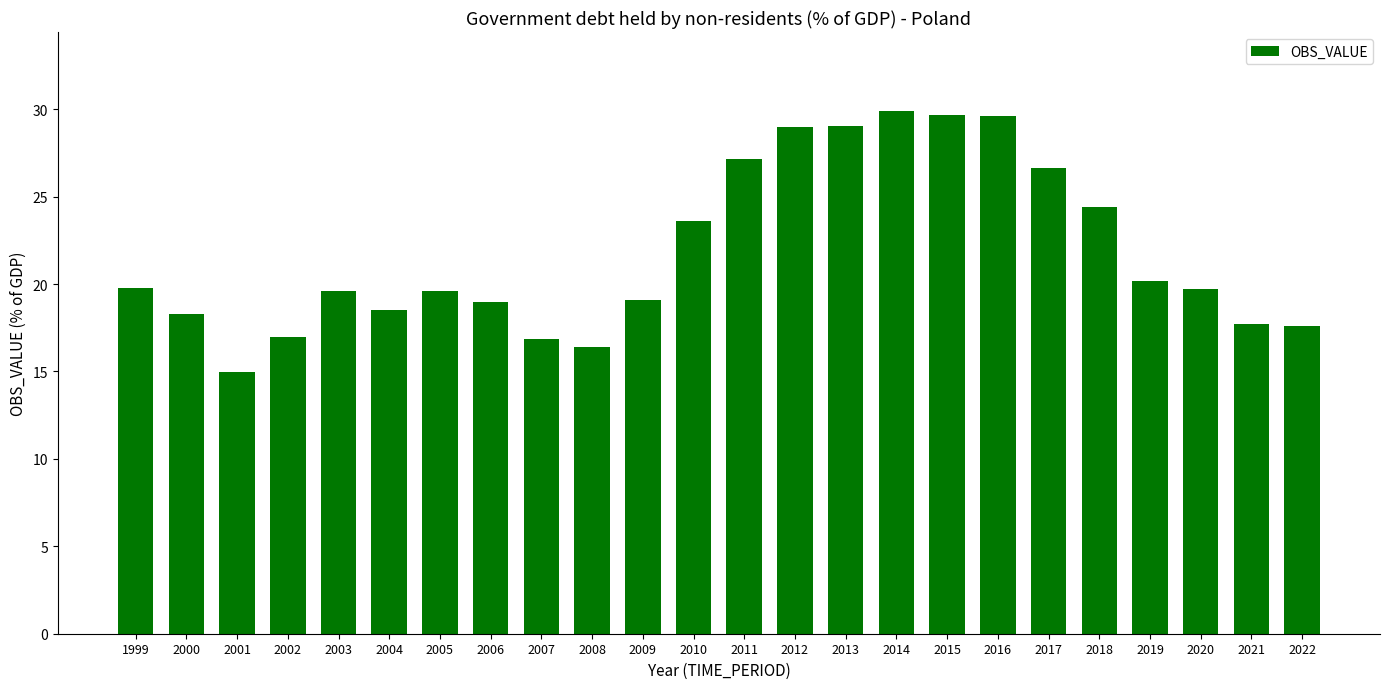

What is the ratio of the value at 2012 to the value at 2014?

1.0